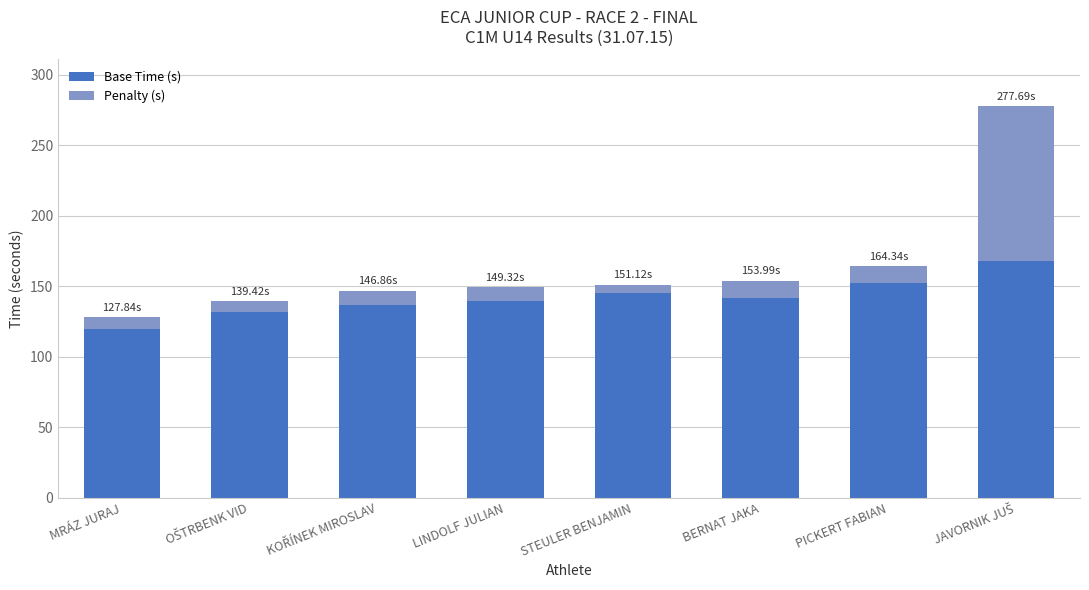

How many bars are there in total?

8